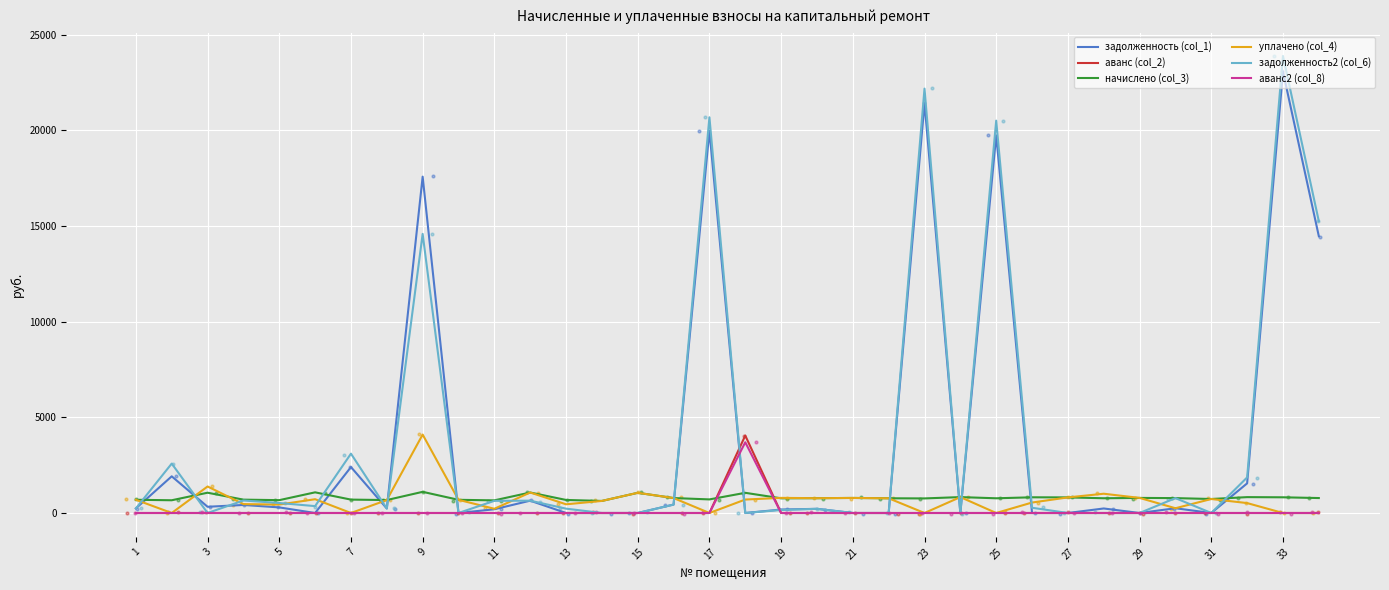

What are all the series names shown in the legend?

задолженность (col_1), аванс (col_2), начислено (col_3), уплачено (col_4), задолженность2 (col_6), аванс2 (col_8)